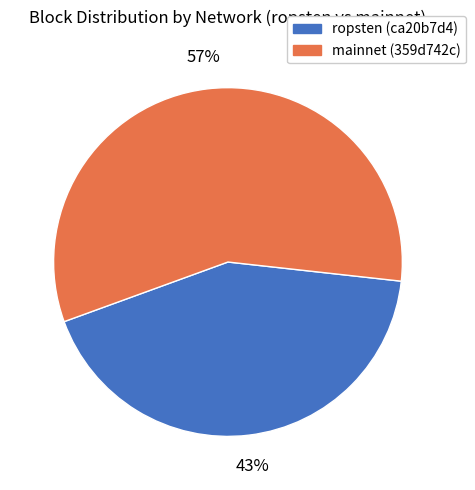

To the nearest percent, what is the average slice percentage?

50%